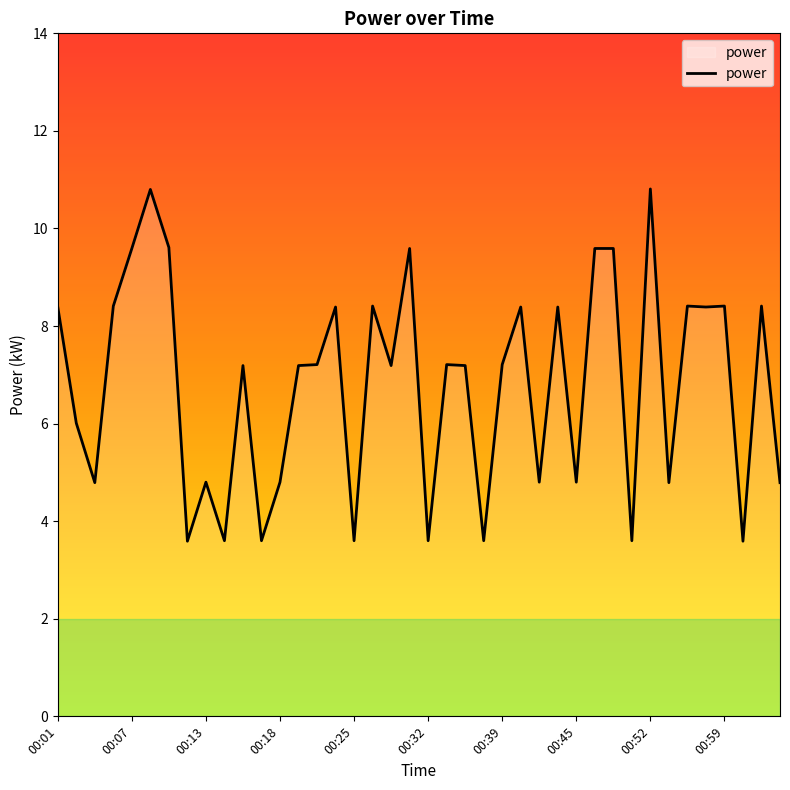

What is the average value?

6.8